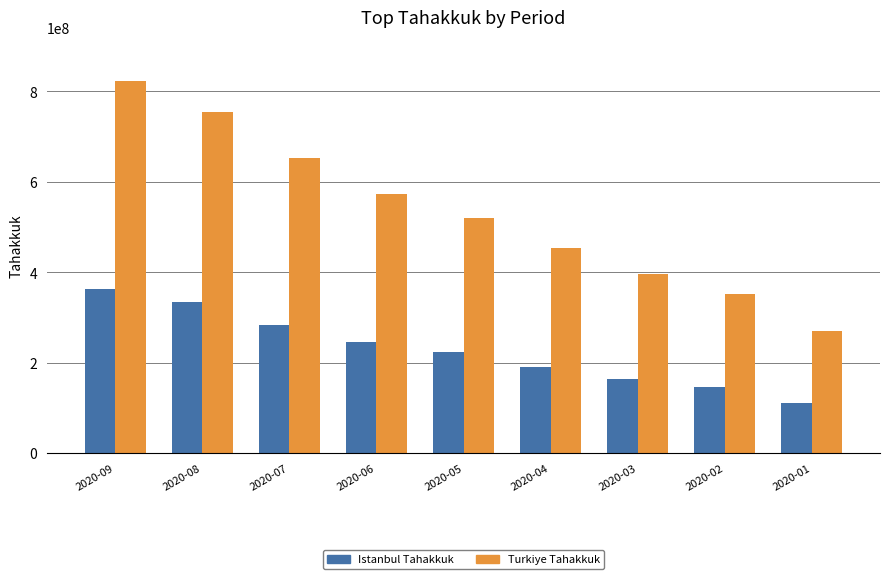

What is the maximum value shown in the chart?

822847537